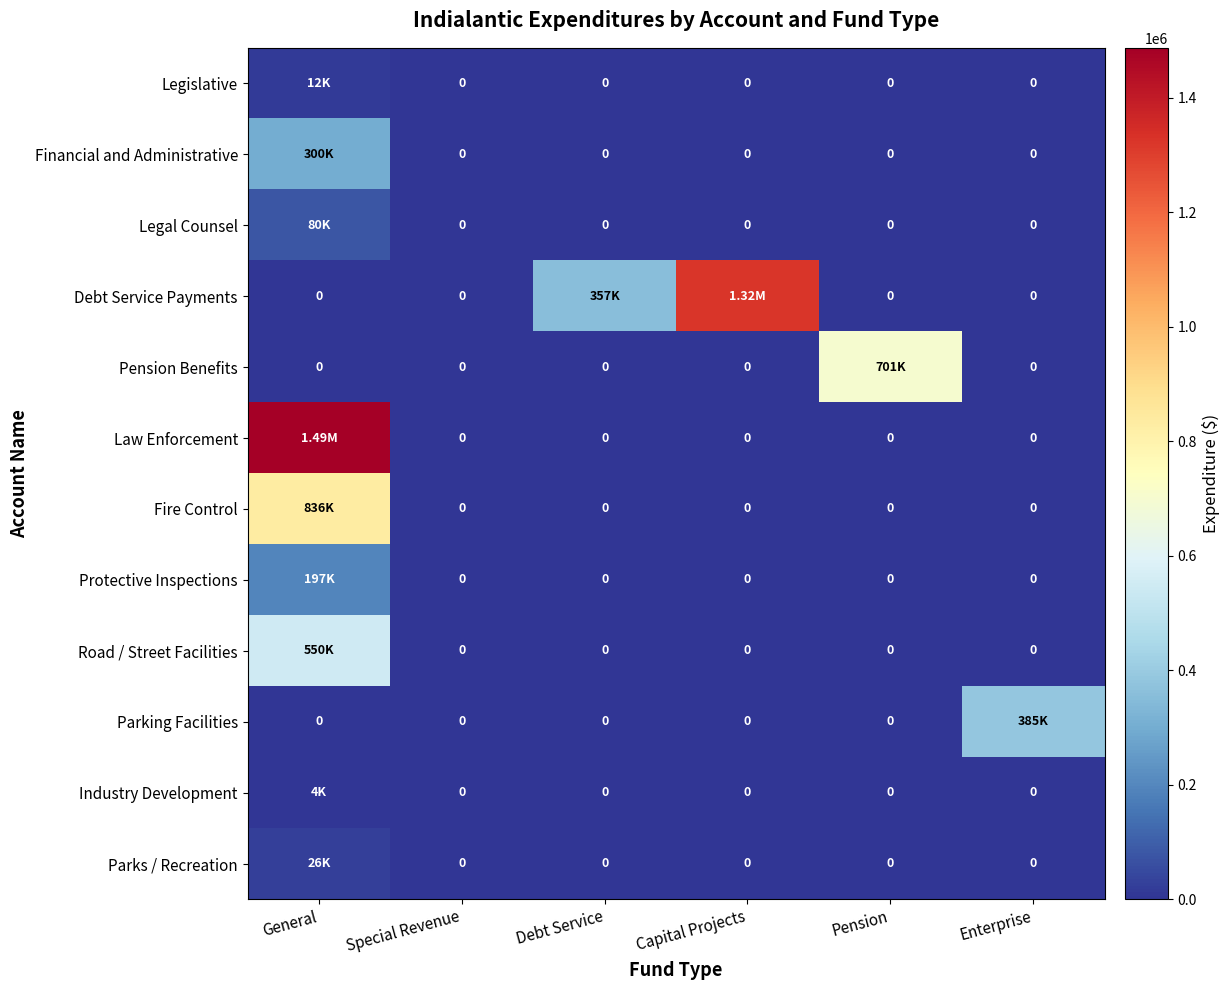

What is the greatest value displayed?

1487214